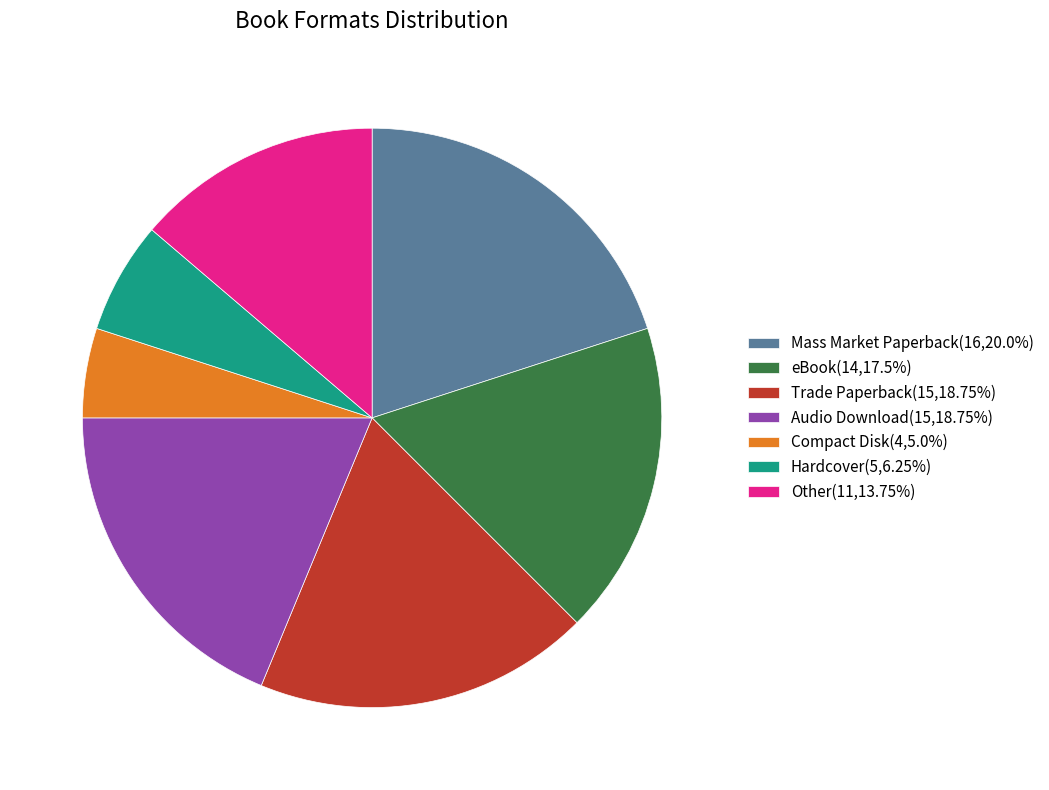

Is it true that Compact Disk is 5% of the pie?

True